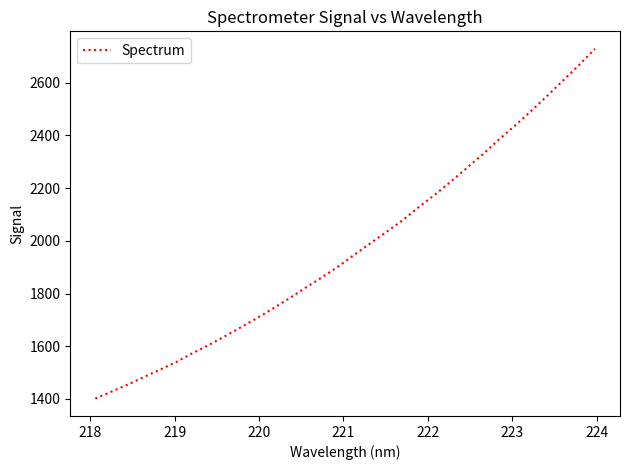

What is the difference between the maximum and minimum values?

1327.3